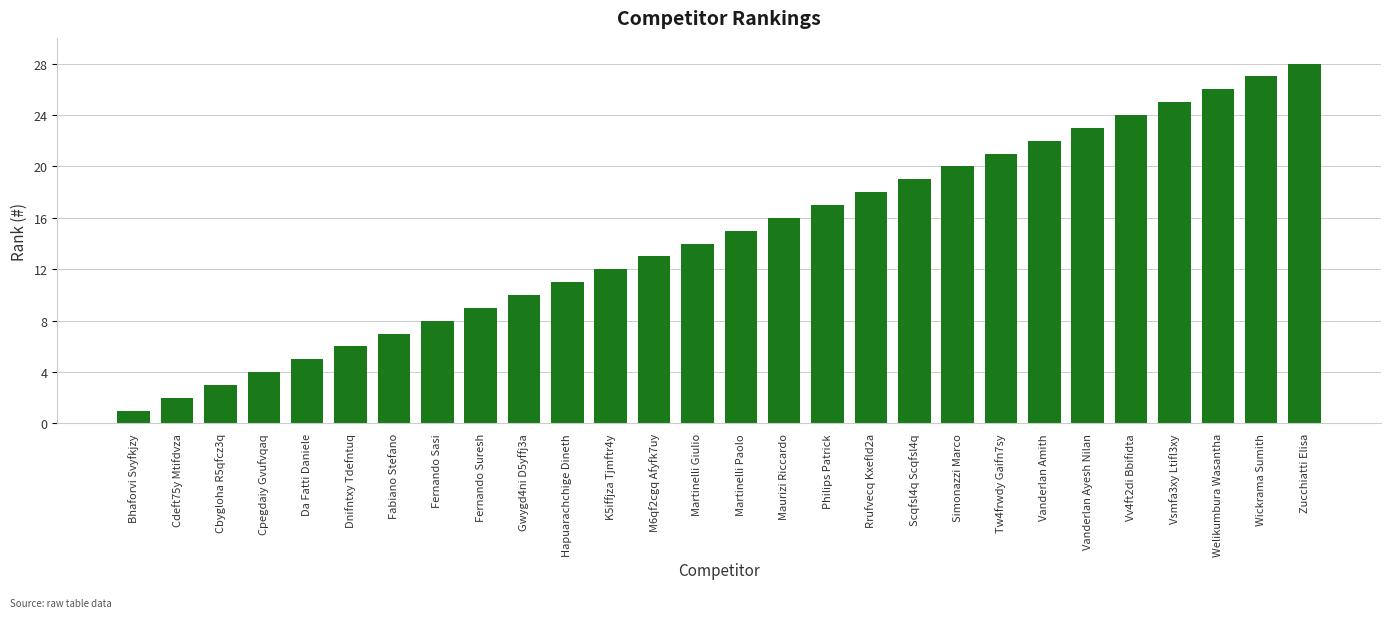

Does the chart contain any negative values?

No